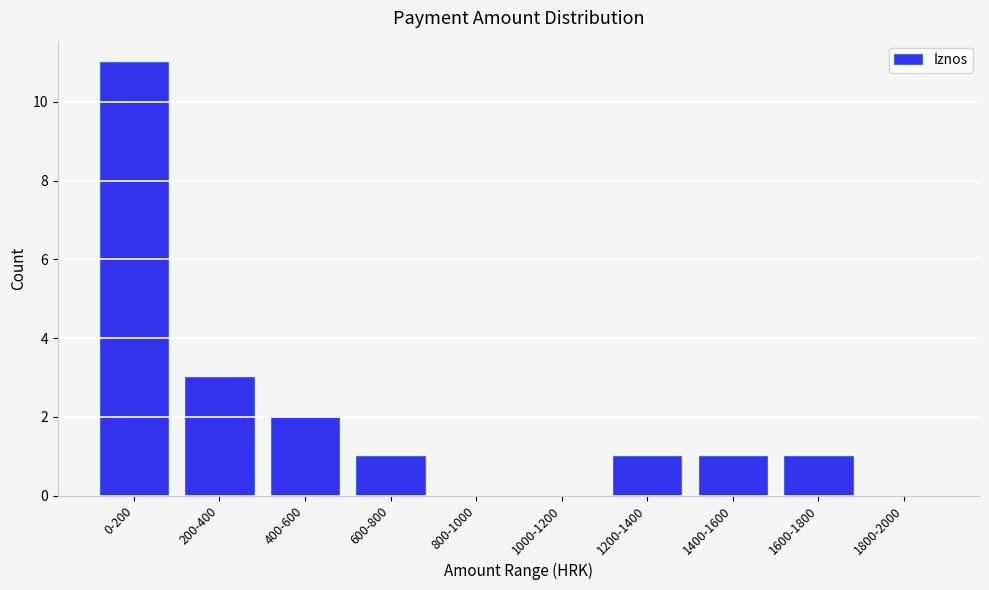

Reading right to left, extract all data points from this chart.

1800-2000=0	1600-1800=1	1400-1600=1	1200-1400=1	1000-1200=0	800-1000=0	600-800=1	400-600=2	200-400=3	0-200=11